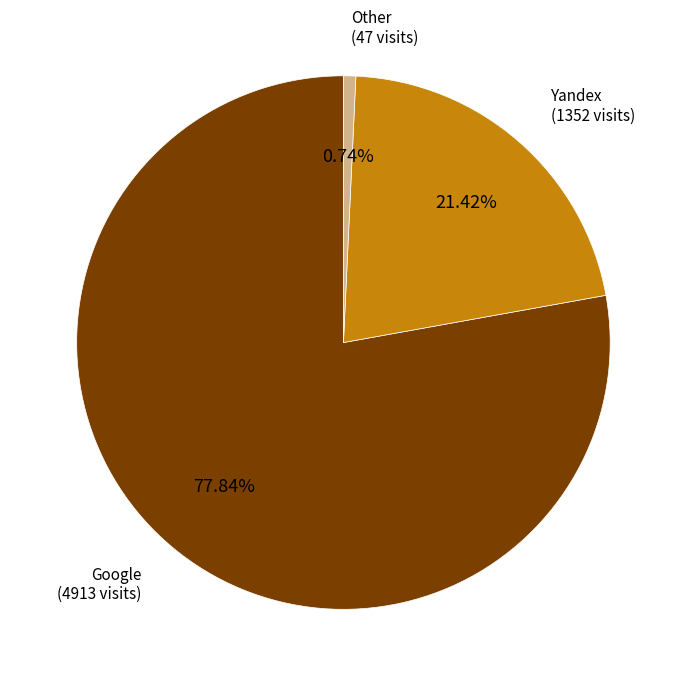

How many segments does this pie chart have?

3